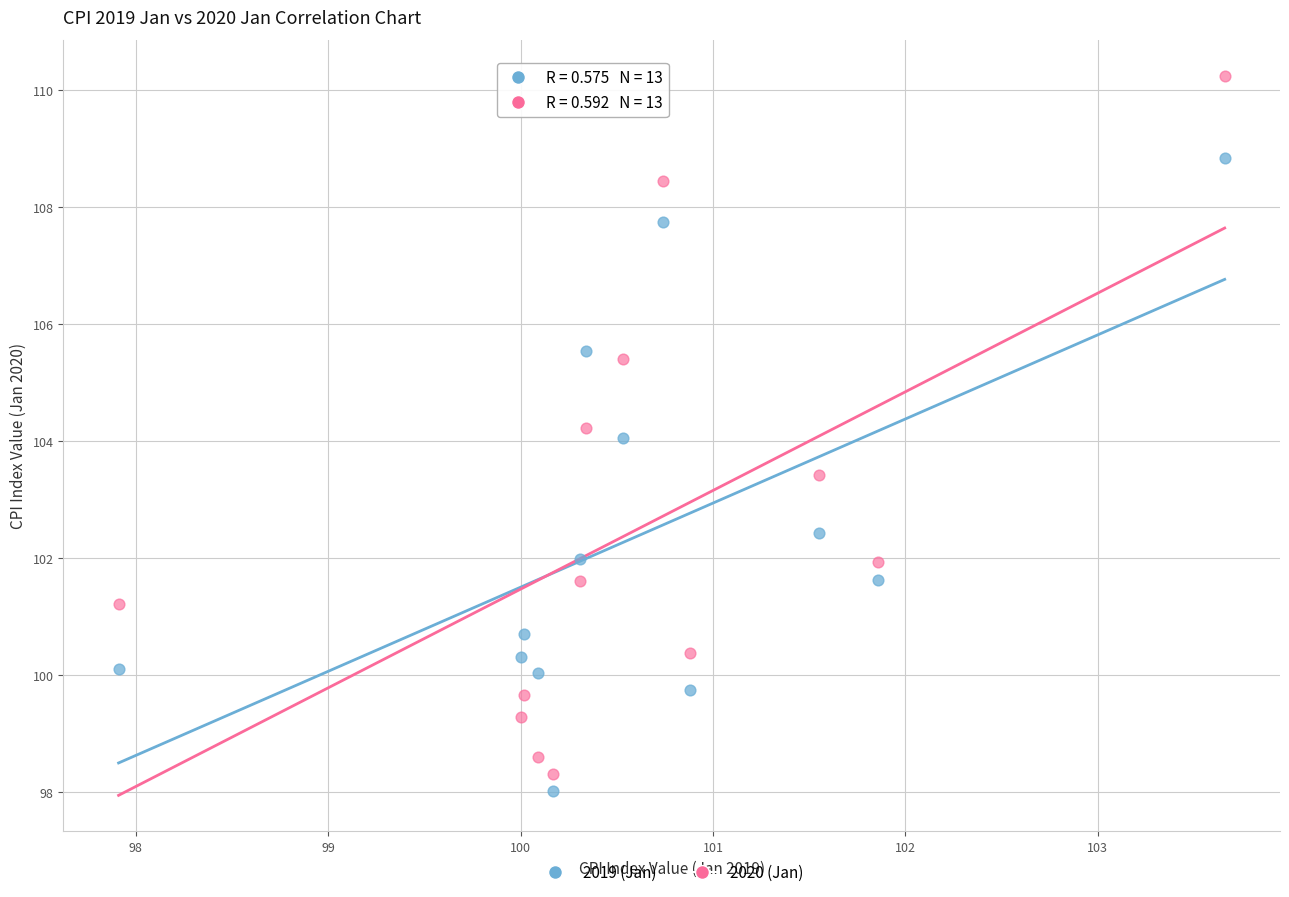

Which series contains the highest Y value?

2020 (Jan)